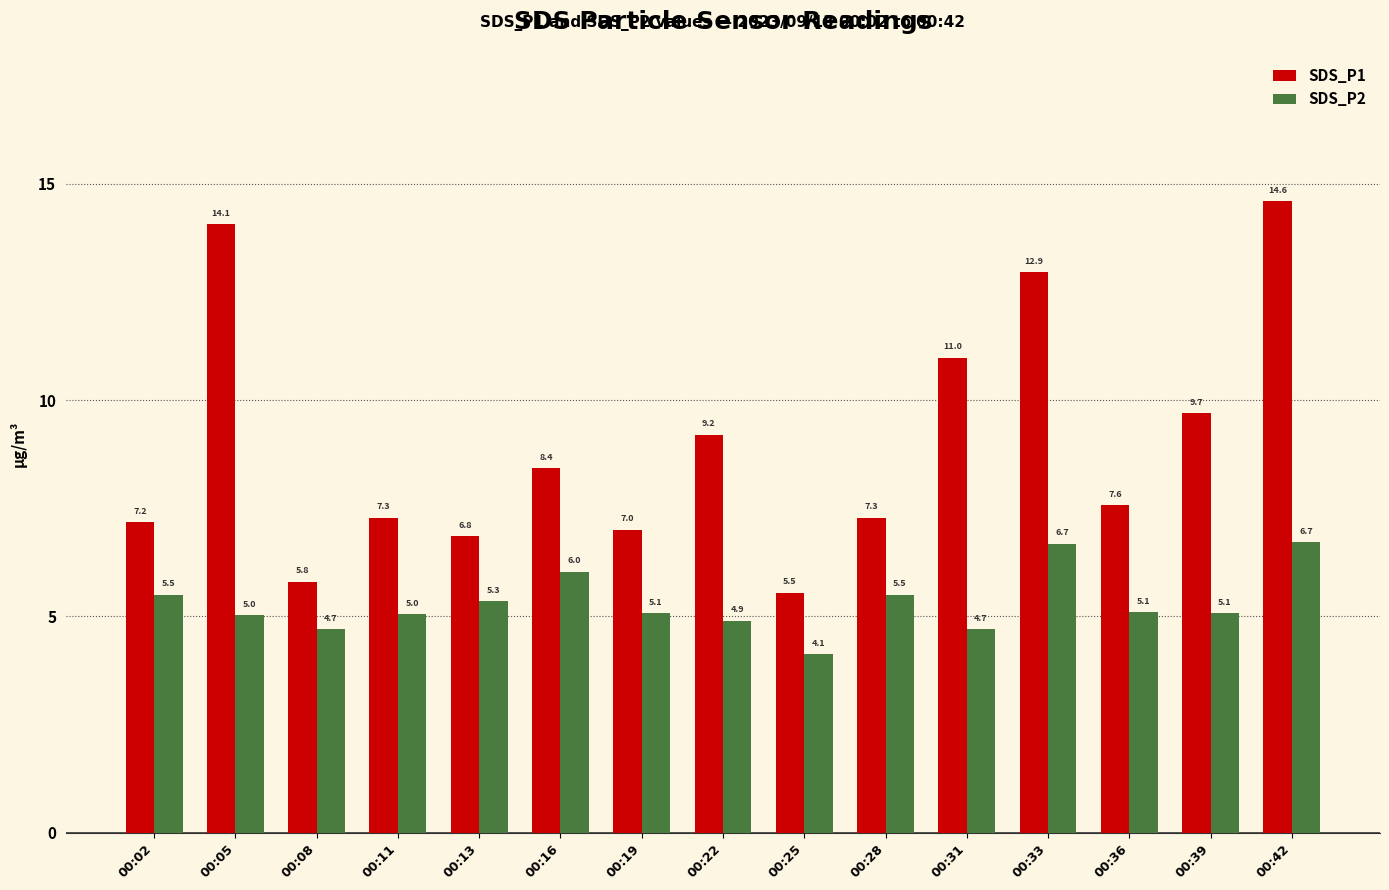

What are all the series names shown in the legend?

SDS_P1, SDS_P2